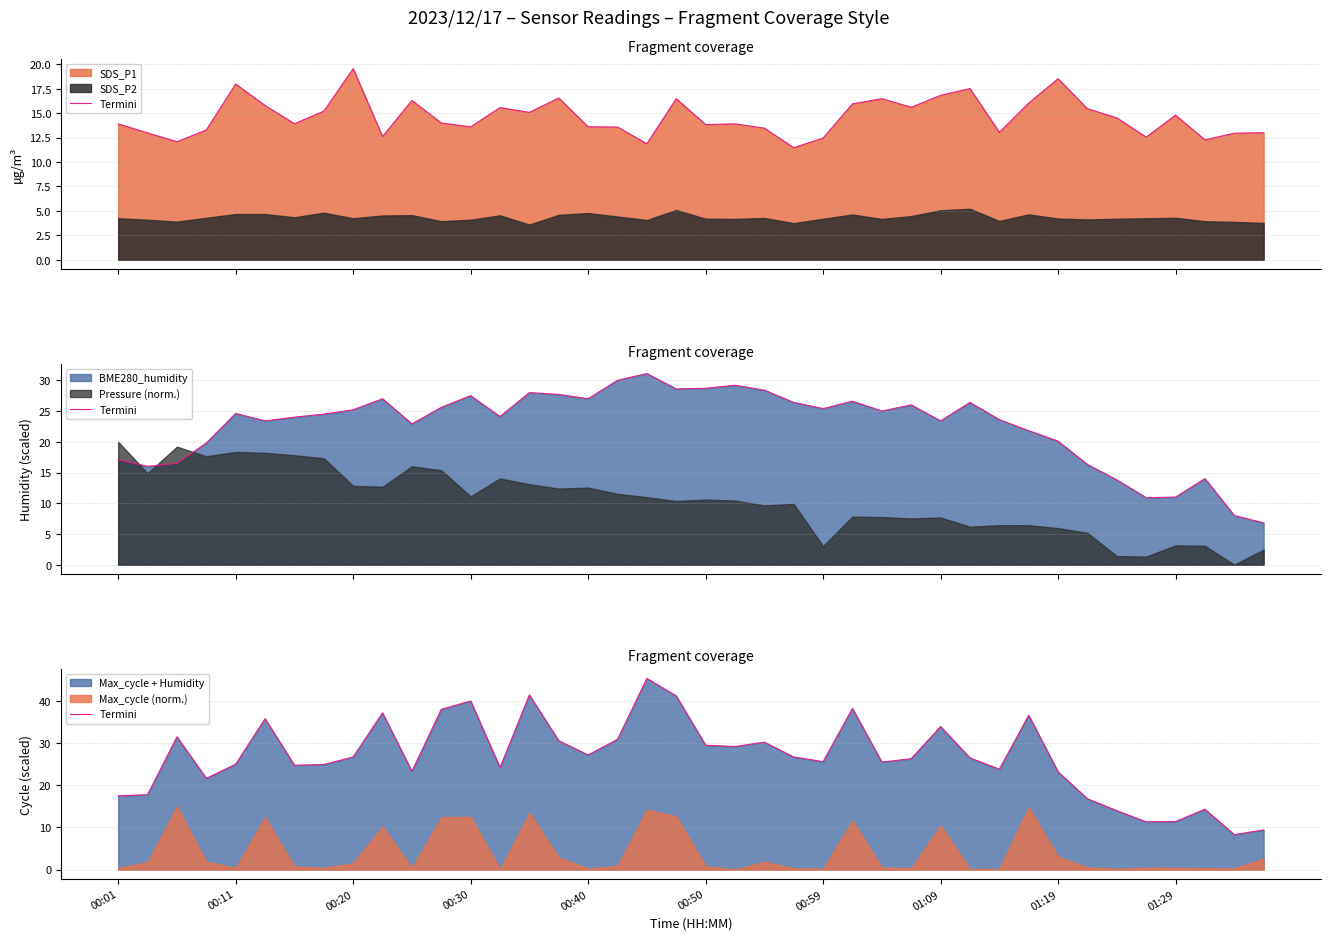

Is it true that the value at 00:30 is 40.0?

True